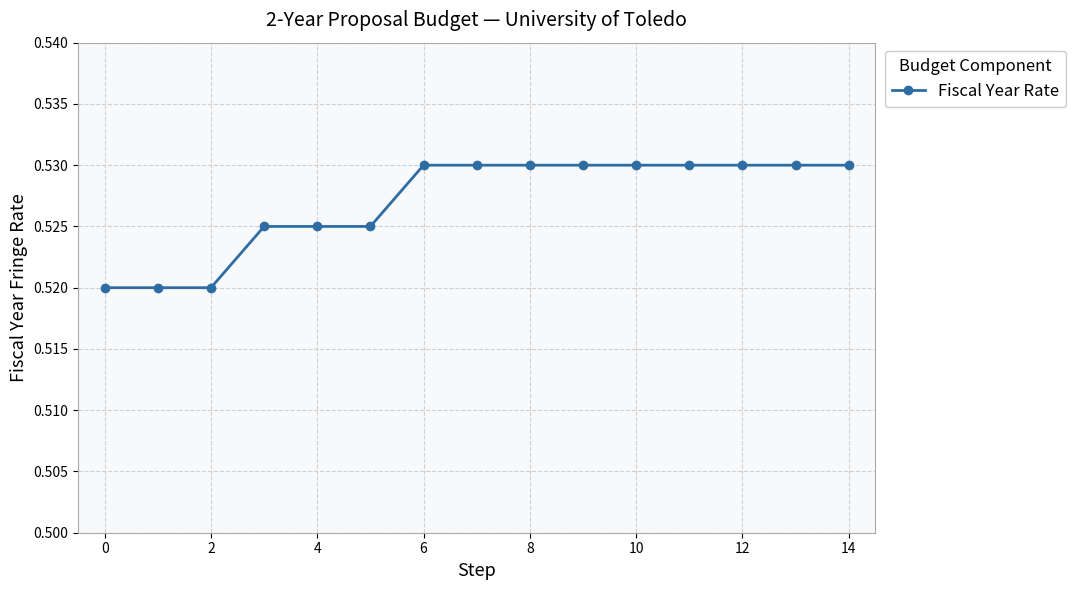

How many values are between 0 and 1?

15